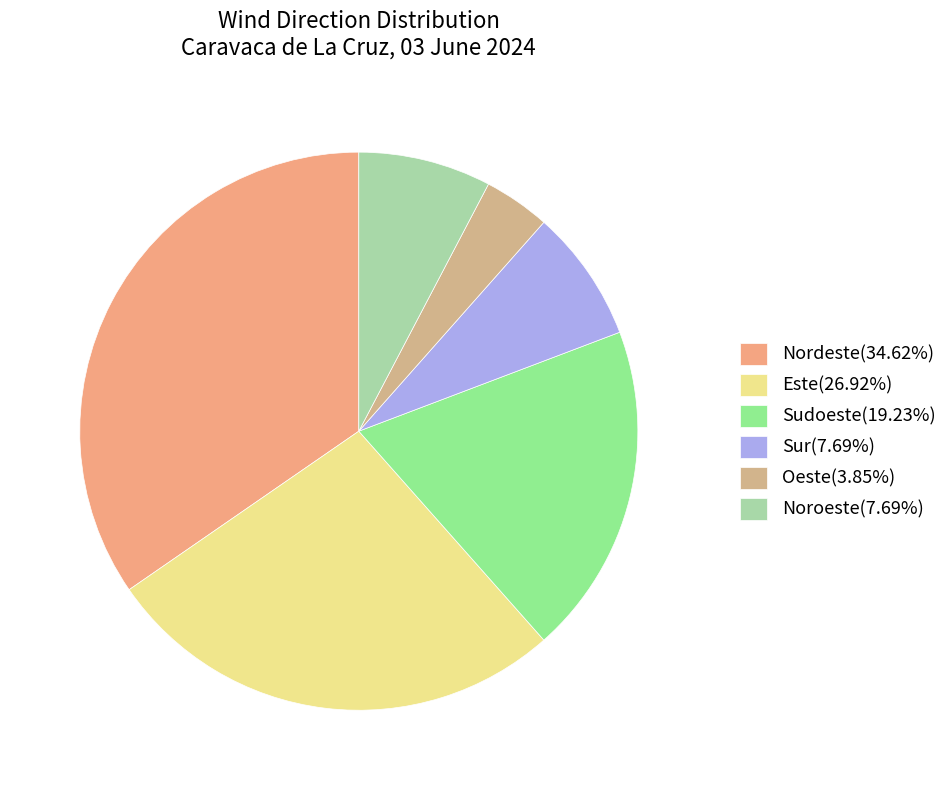

Which category has the biggest portion of the pie?

Nordeste